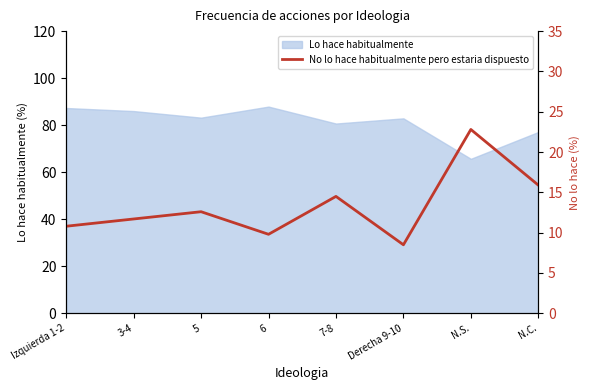

Rank the categories by value from highest to lowest.

N.S., N.C., 7-8, 5, 3-4, Izquierda 1-2, 6, Derecha 9-10